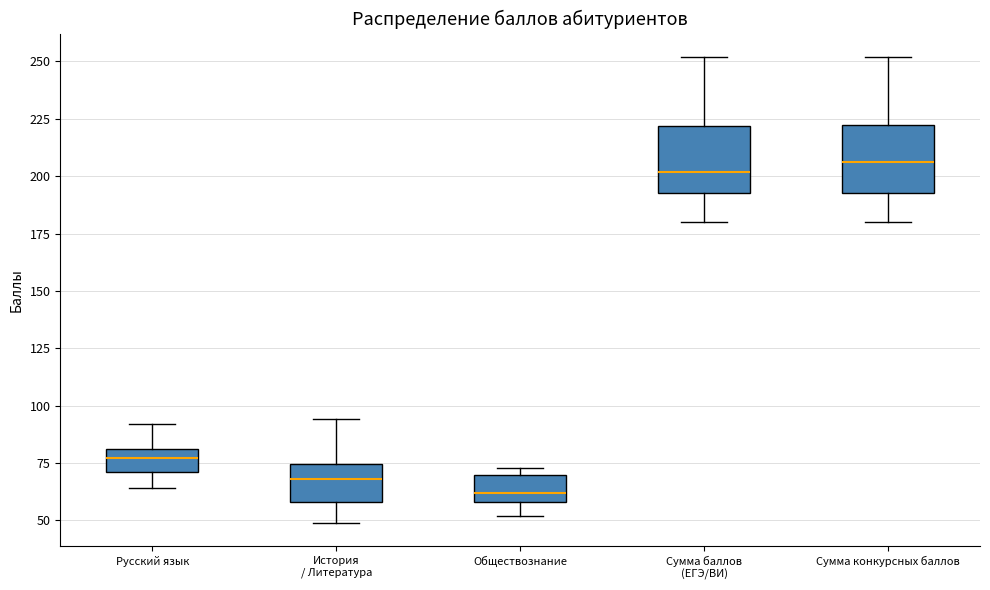

Reading left to right, read every box against the y-axis: the position of its median line, the range the box covers, and the ends of its whiskers. The values are not printed on the chart, so give them approximately, as read against the axis.

Русский язык: median 75, box 70 to 80, whiskers 65 to 90
История / Литература: median 70, box 60 to 75, whiskers 50 to 95
Обществознание: median 60 (just above the box's lower edge), box 60 to 70, whiskers 50 to 75
Сумма баллов (ЕГЭ/ВИ): median 200, box 195 to 220, whiskers 180 to 250
Сумма конкурсных баллов: median 205, box 195 to 225, whiskers 180 to 250